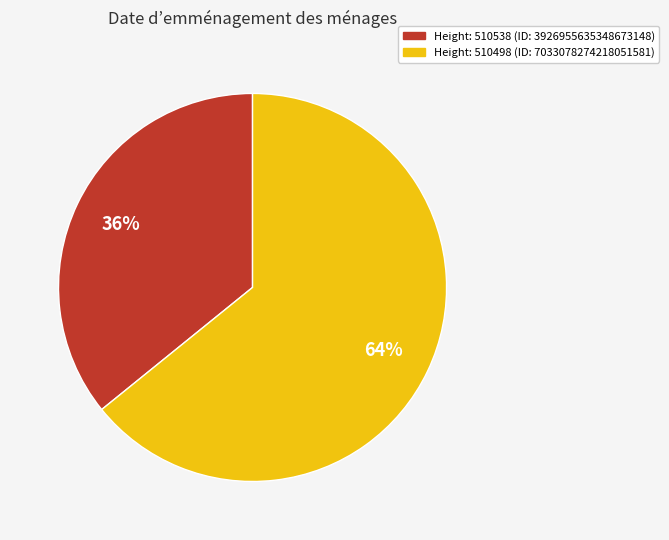

To the nearest percent, what is the difference between the largest and smallest slice percentages?

28%